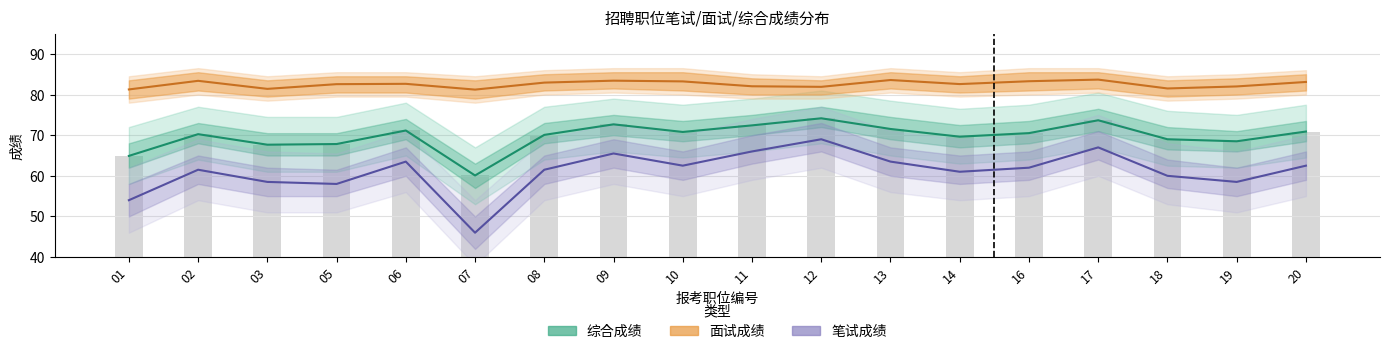

At how many categories does at least one series exceed 76?

18